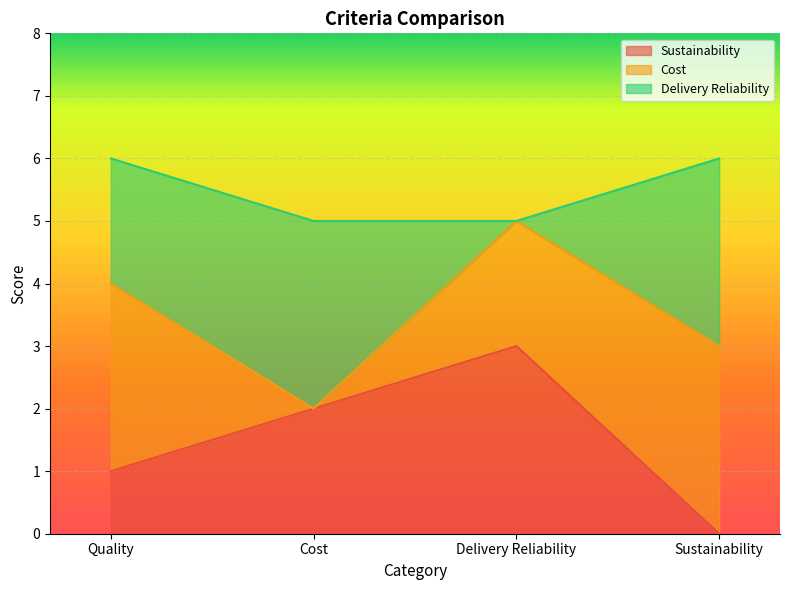

Which label corresponds to the largest value in the chart?

Delivery Reliability